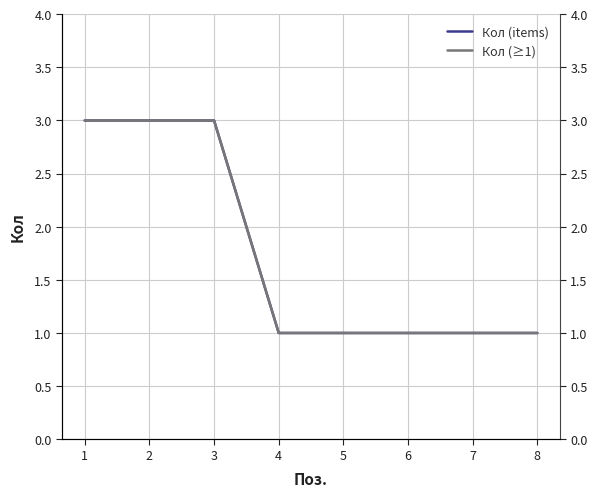

What is the lowest value of the Кол (items) series?

1